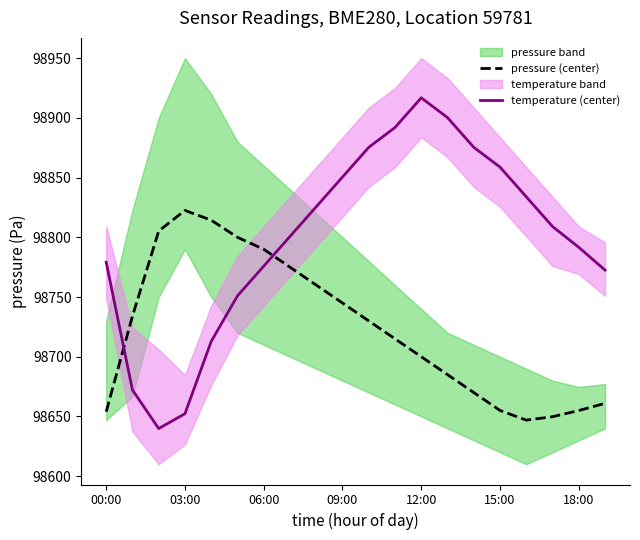

Is it true that temperature (center) equals 98775.9 at 06:00?

True